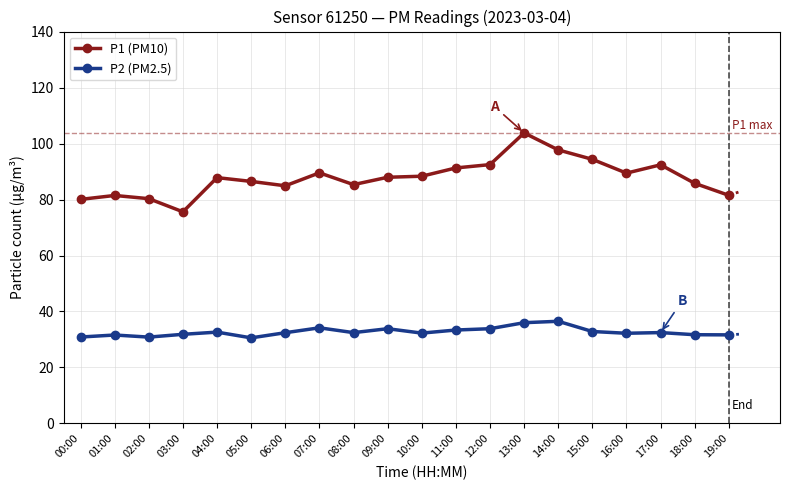

Is the value of P2 (PM2.5) at 13:00 greater than the value of P1 (PM10) at 19:00?

No